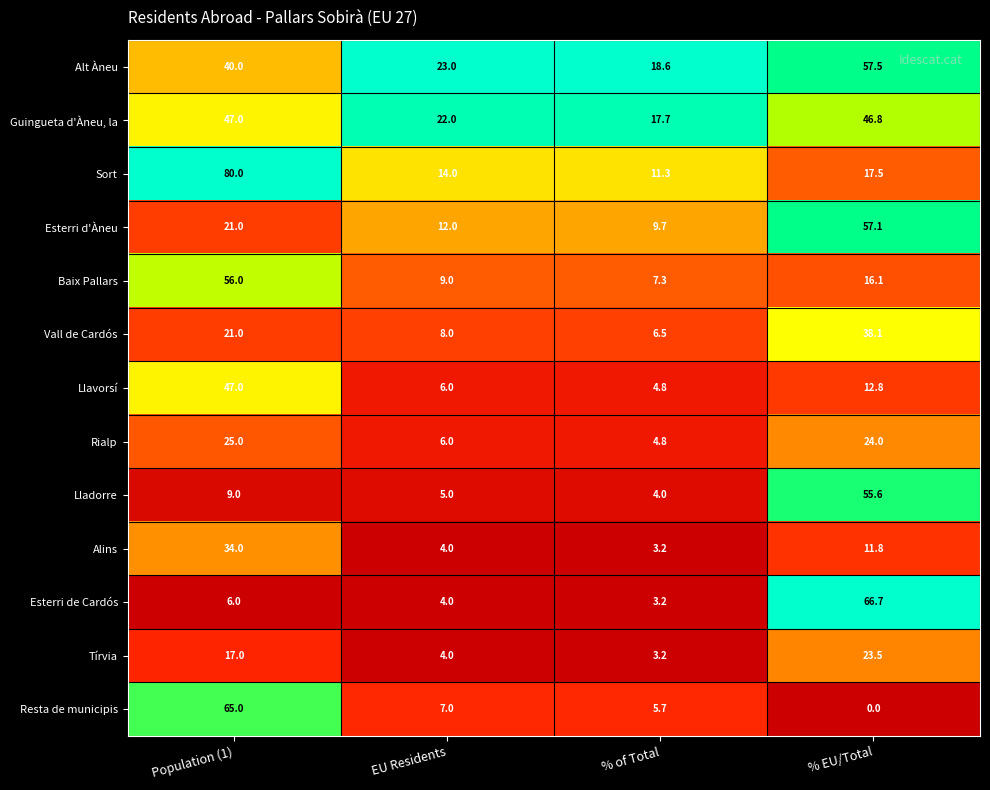

What is the greatest value displayed?

80.0